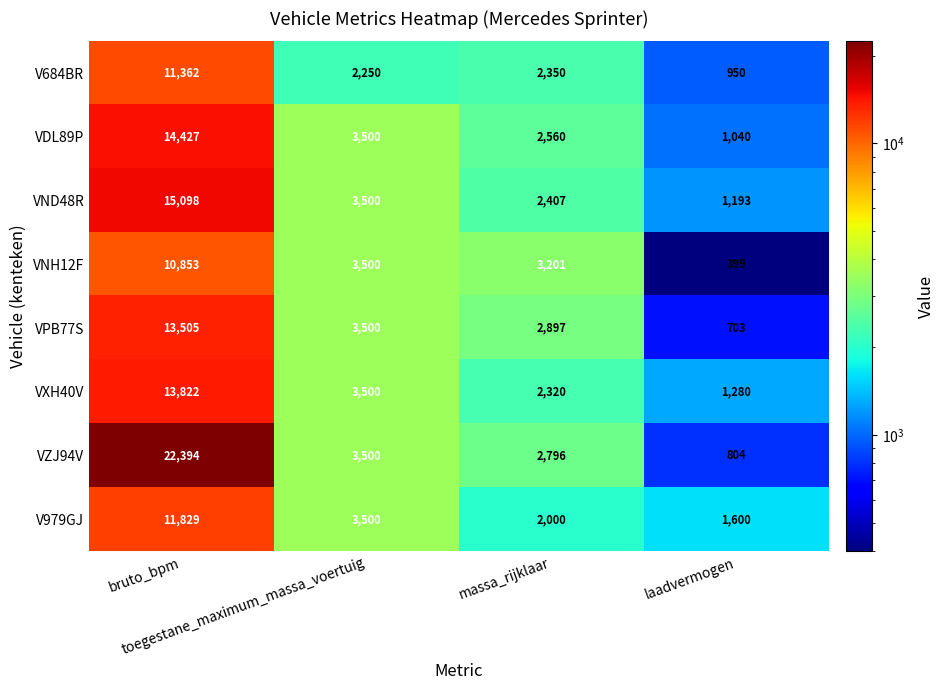

What is the sum of all V979GJ values?

18929